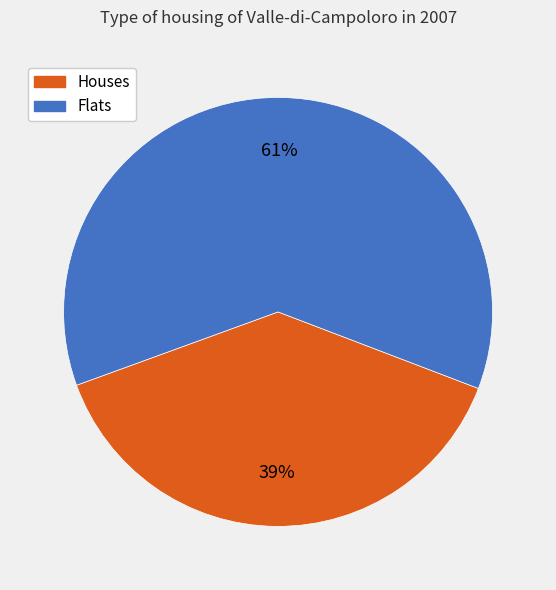

To the nearest percent, what is the average slice percentage?

50%